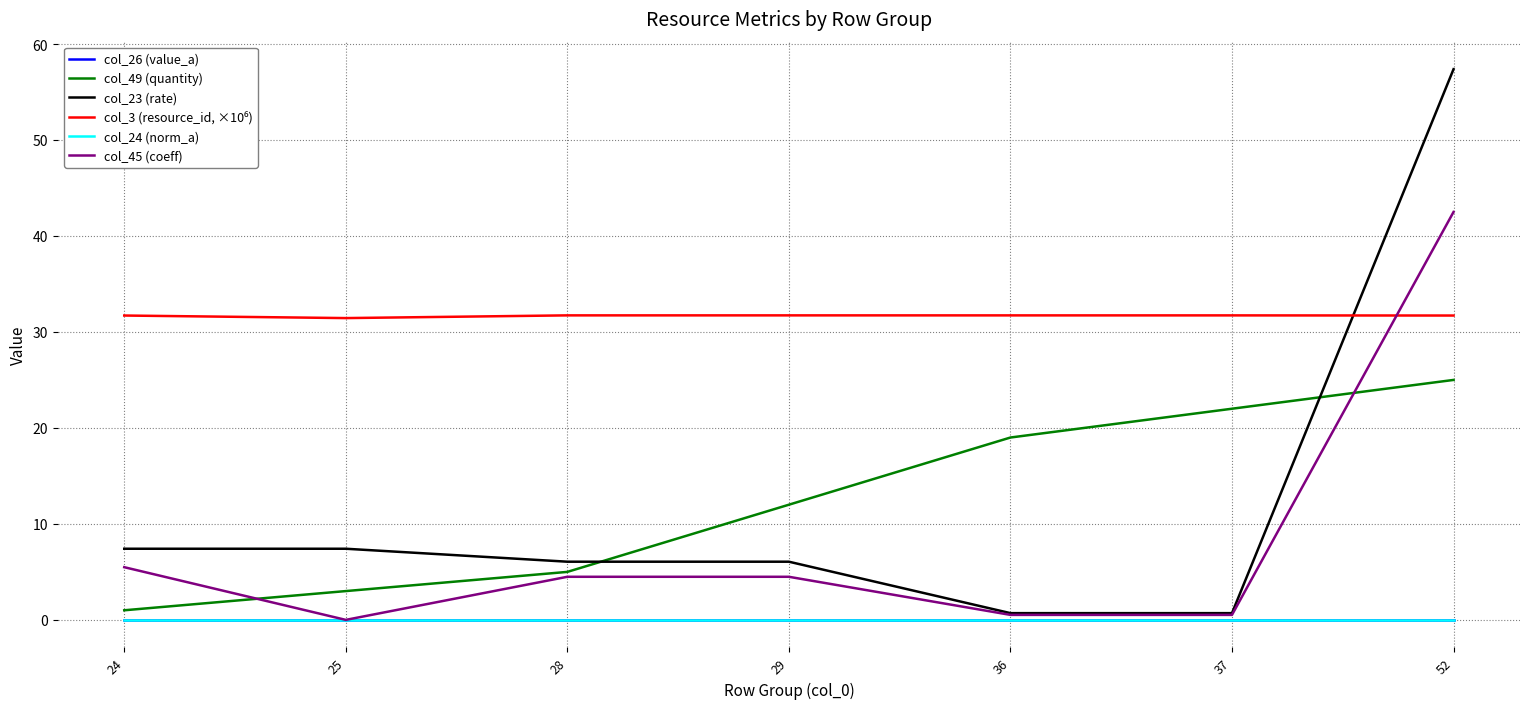

Does the chart display data point markers on the line(s)?

No